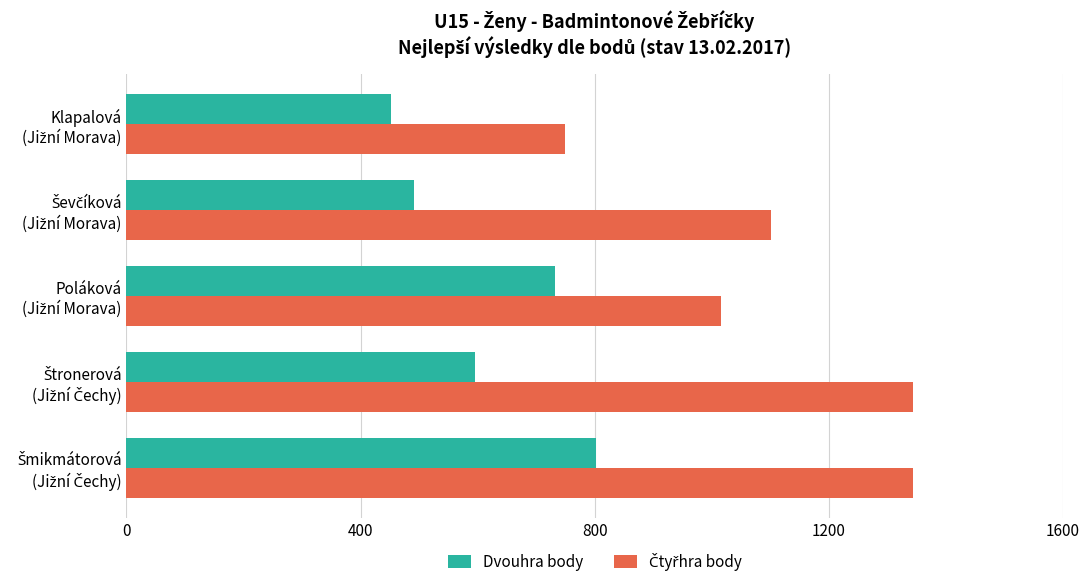

What is the difference between the second highest and minimum values in the Dvouhra body series?

280